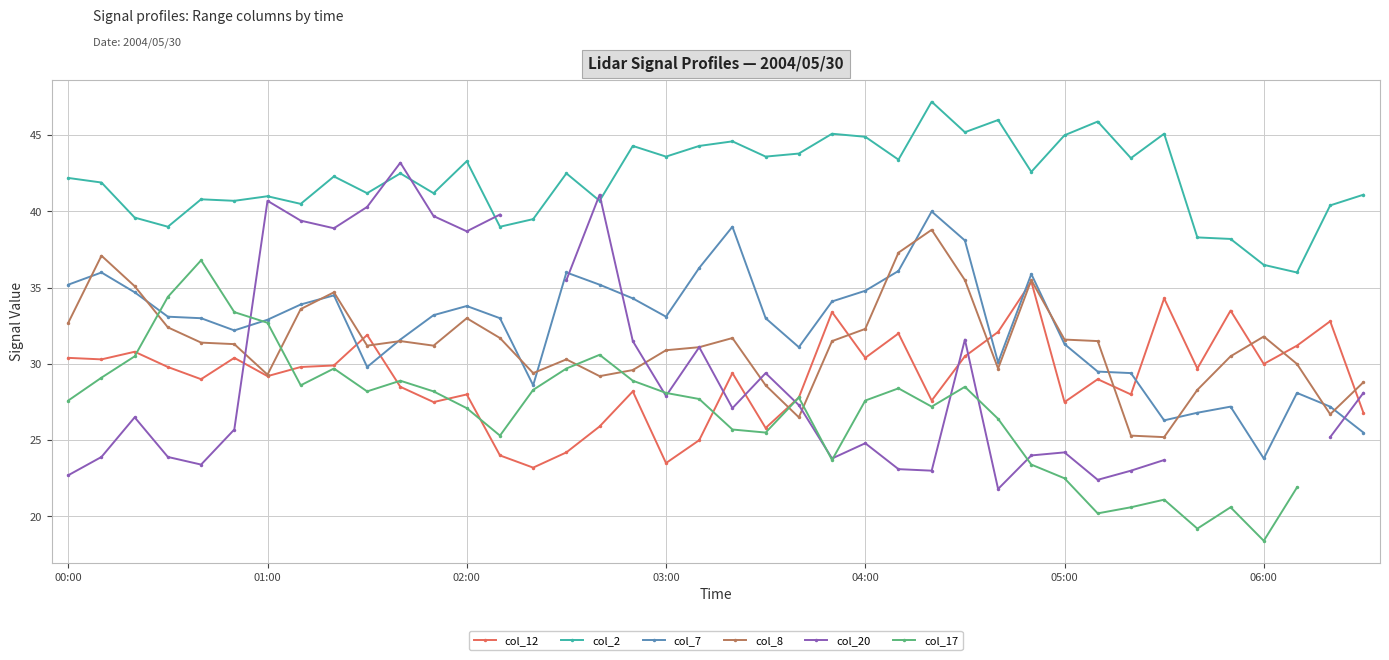

What are all the series names shown in the legend?

col_12, col_2, col_7, col_8, col_20, col_17